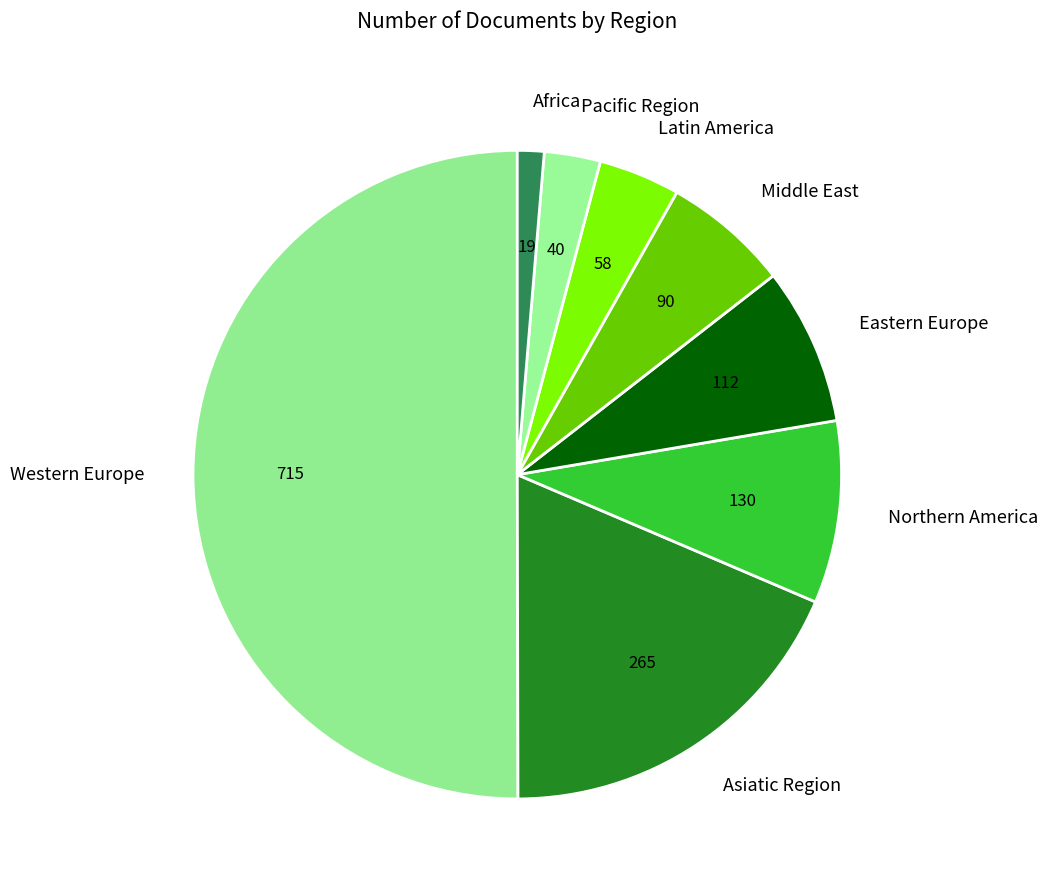

Approximately how many times larger is the value at Northern America compared to Middle East?

1.4